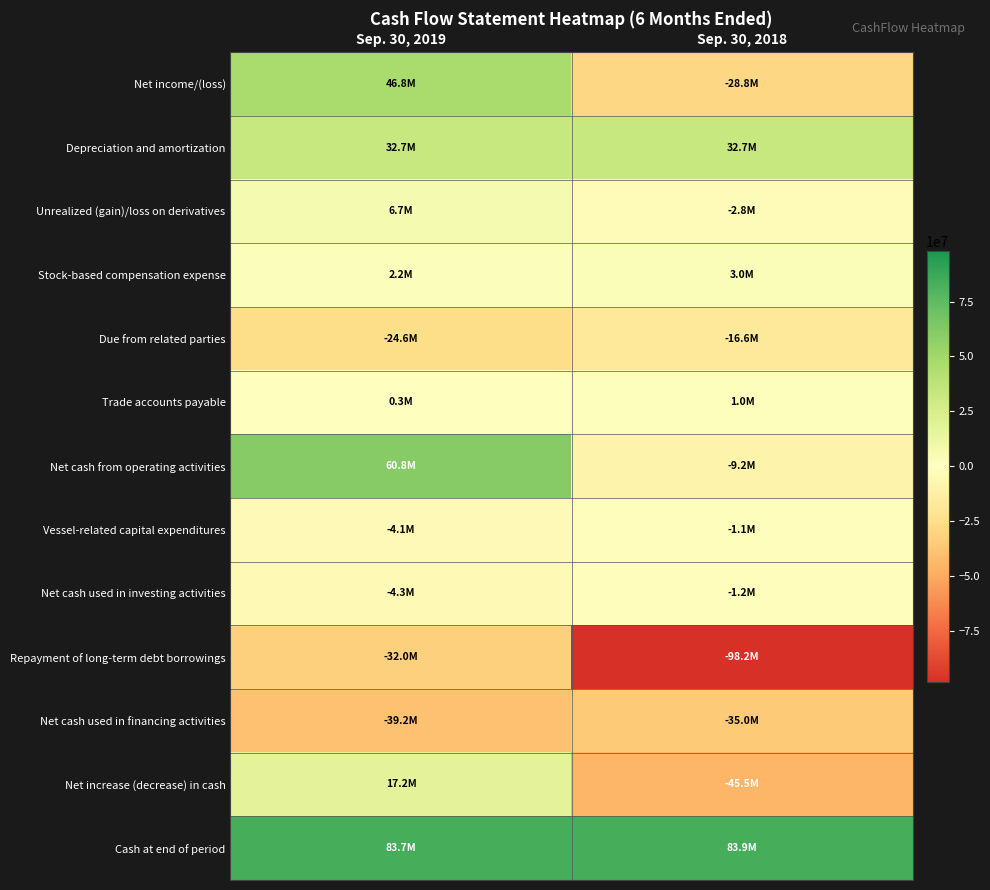

At which category does the chart reach its peak across all series?

Sep. 30, 2018